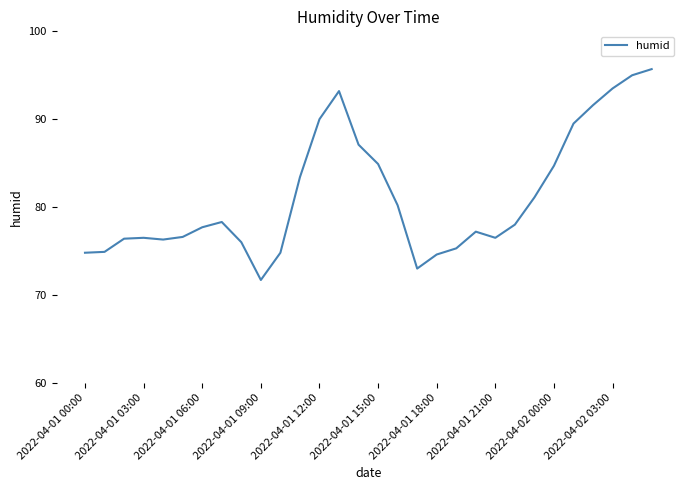

What is the greatest value displayed?

95.7